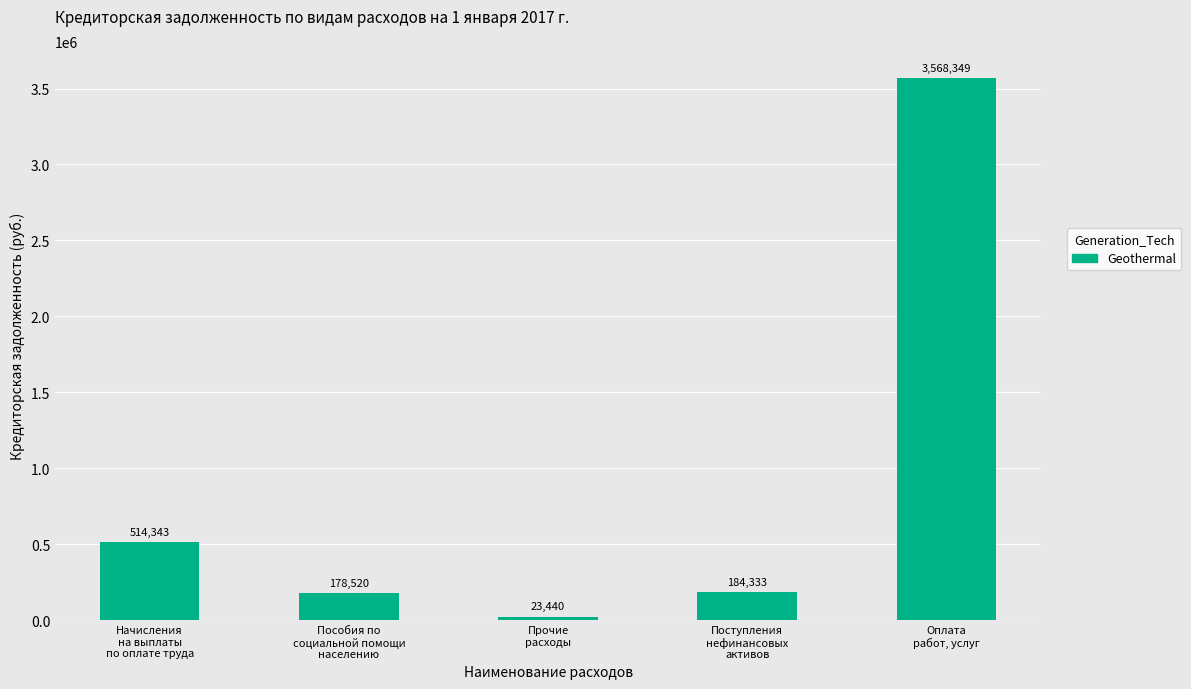

Approximately how many times larger is the value at Начисления
на выплаты
по оплате труда compared to Оплата
работ, услуг?

0.1